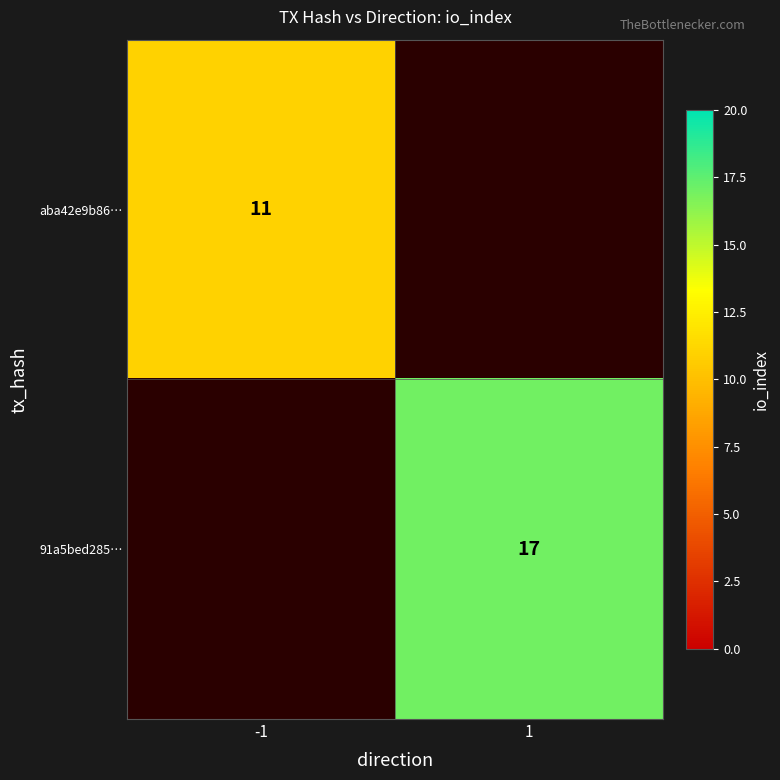

The 91a5bed285… series shows 17 at 1. True or false?

True